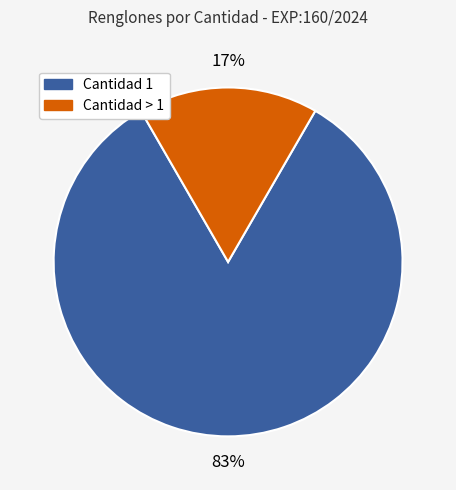

To the nearest percent, what is the average slice percentage?

50%